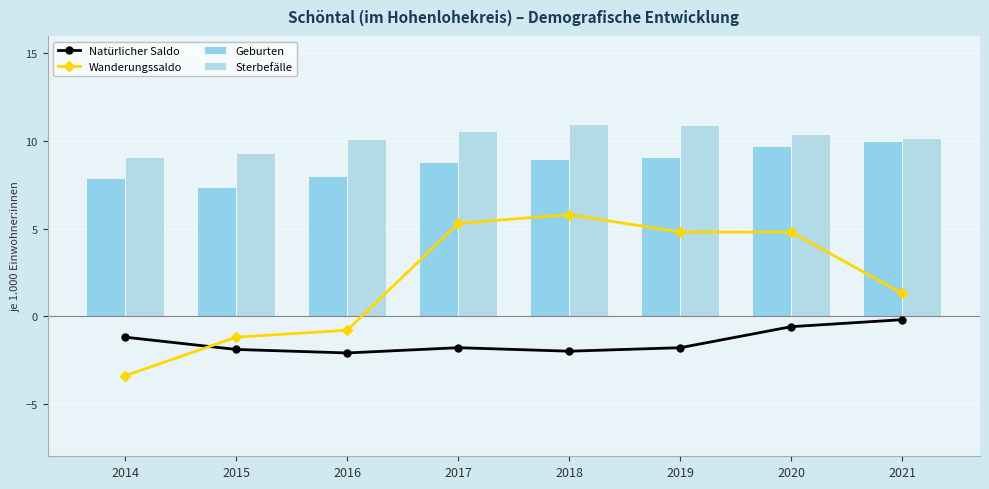

What is the difference between the second highest and second lowest values in the Sterbefälle series?

1.6